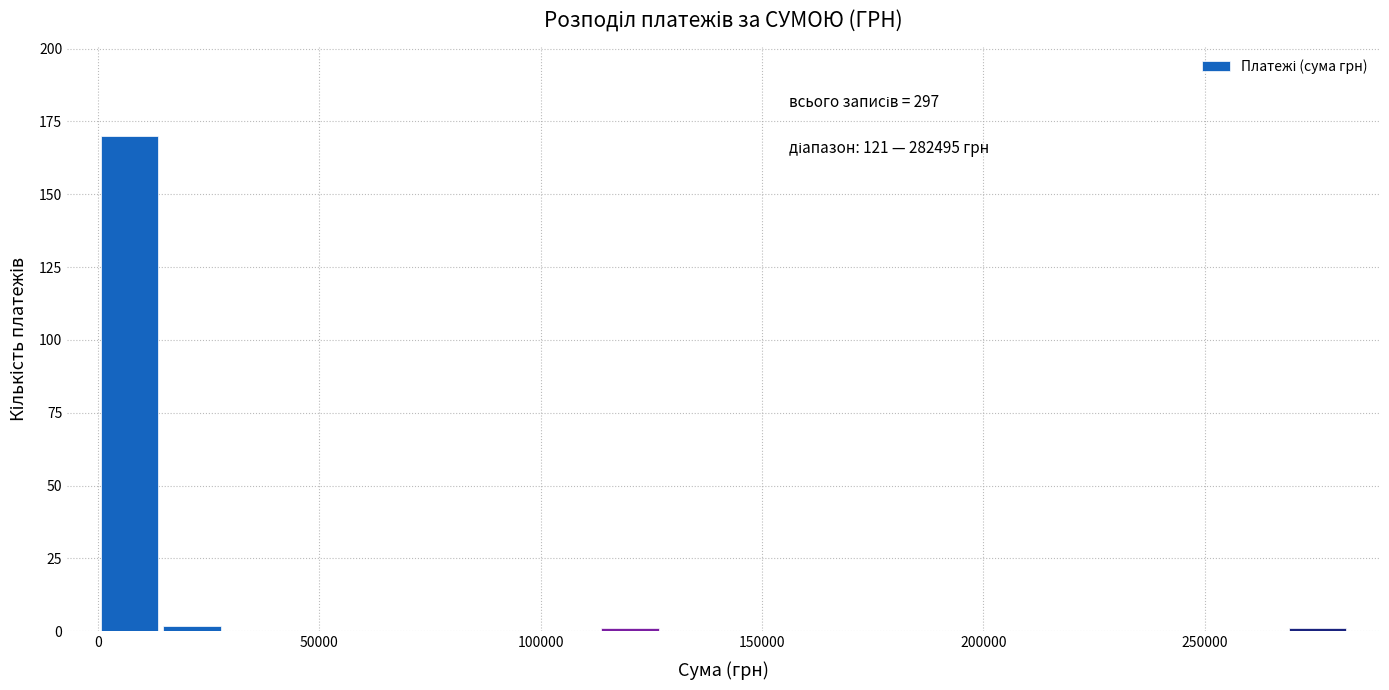

Read against the x-axis, roughly where is the centre of the tallest bar?

5000